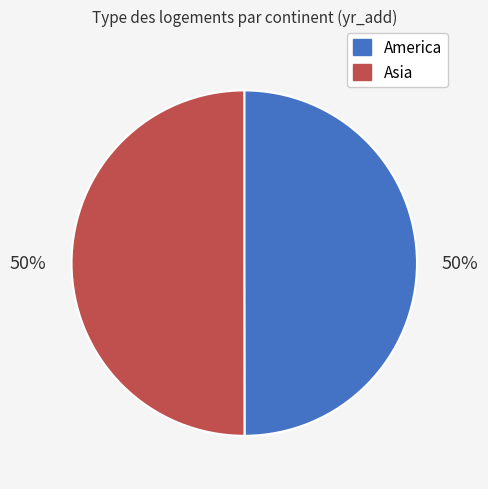

Do America and Asia together represent more than half of the pie?

Yes